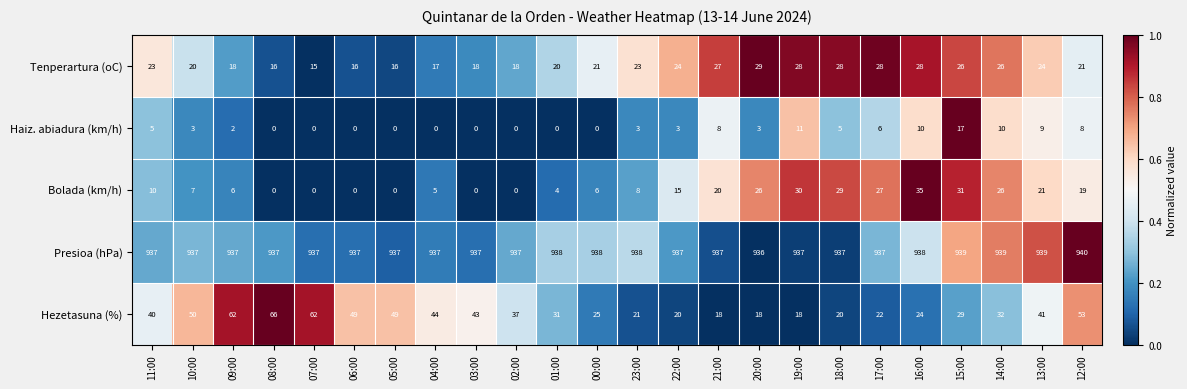

How many categories are shown in the chart?

24